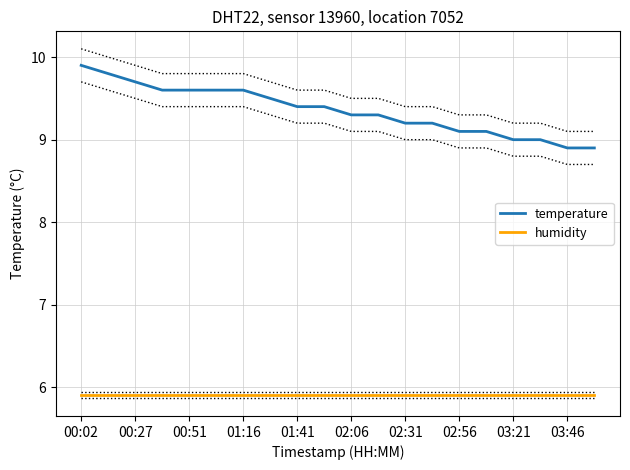

The temperature series shows 8.9 at 03:46. True or false?

True